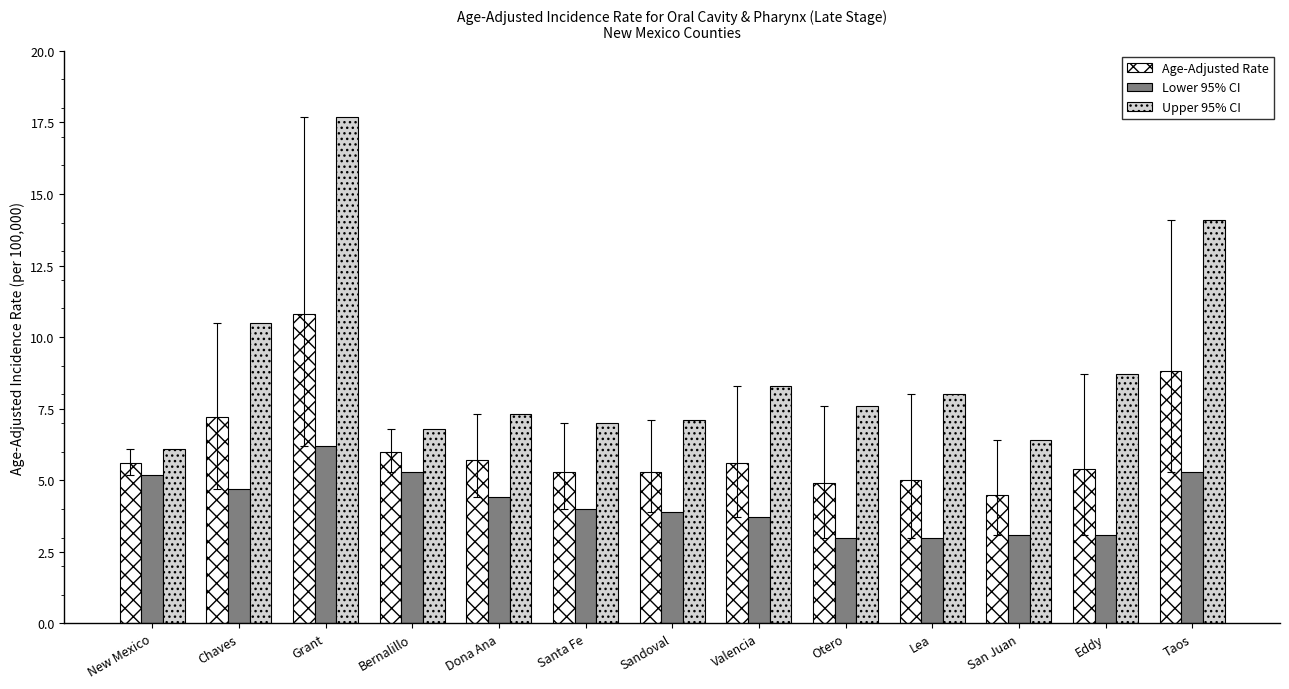

How many bars are there in total?

39